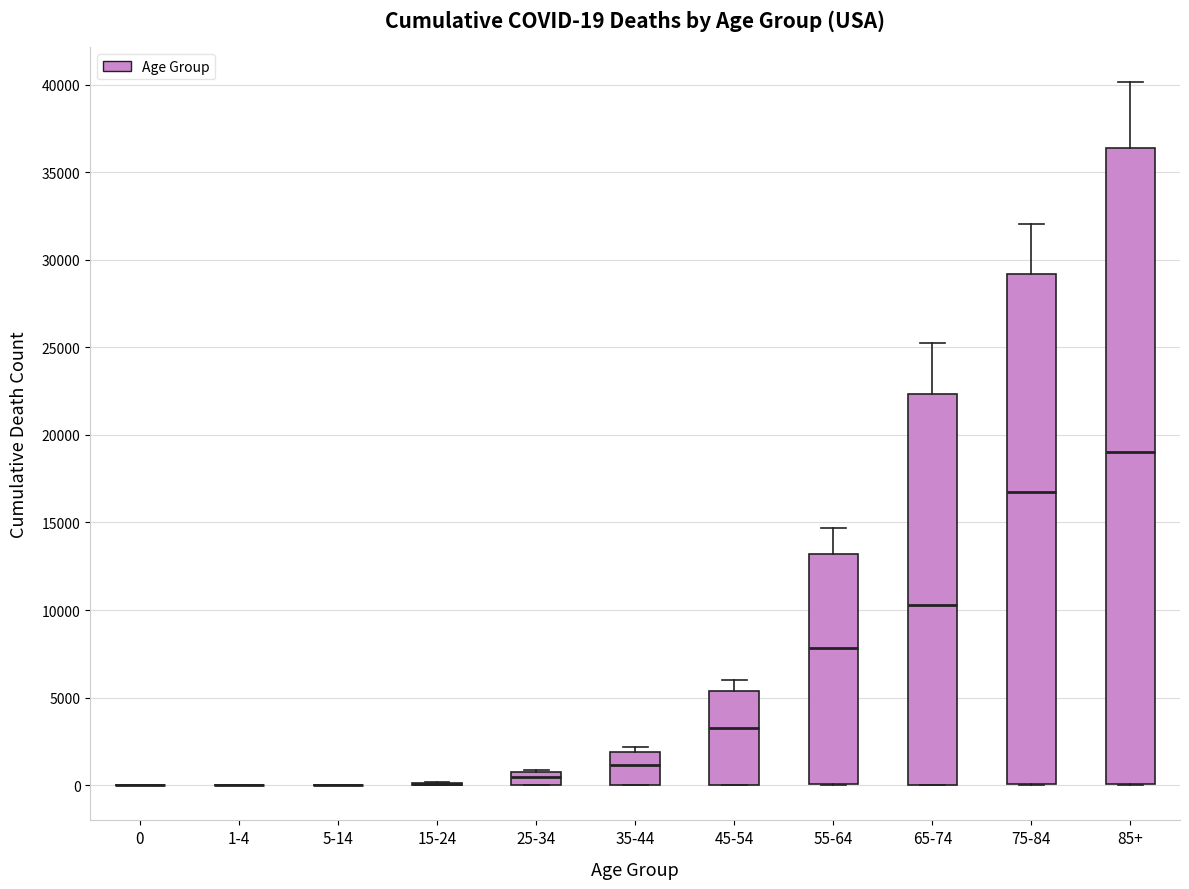

Which box is the tallest, from its lower edge to its upper edge?

85+